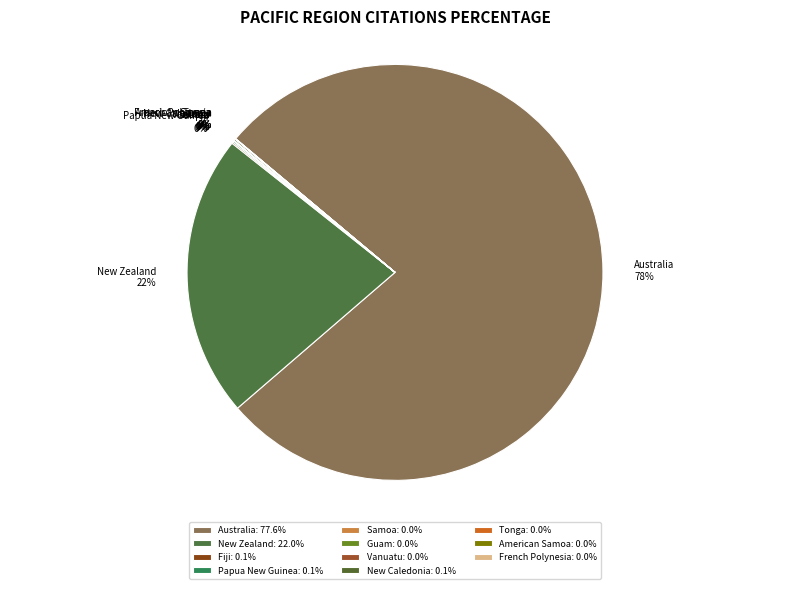

Rank the categories by value from lowest to highest.

Tonga, American Samoa, Guam, Samoa, French Polynesia, Vanuatu, Fiji, Papua New Guinea, New Caledonia, New Zealand, Australia